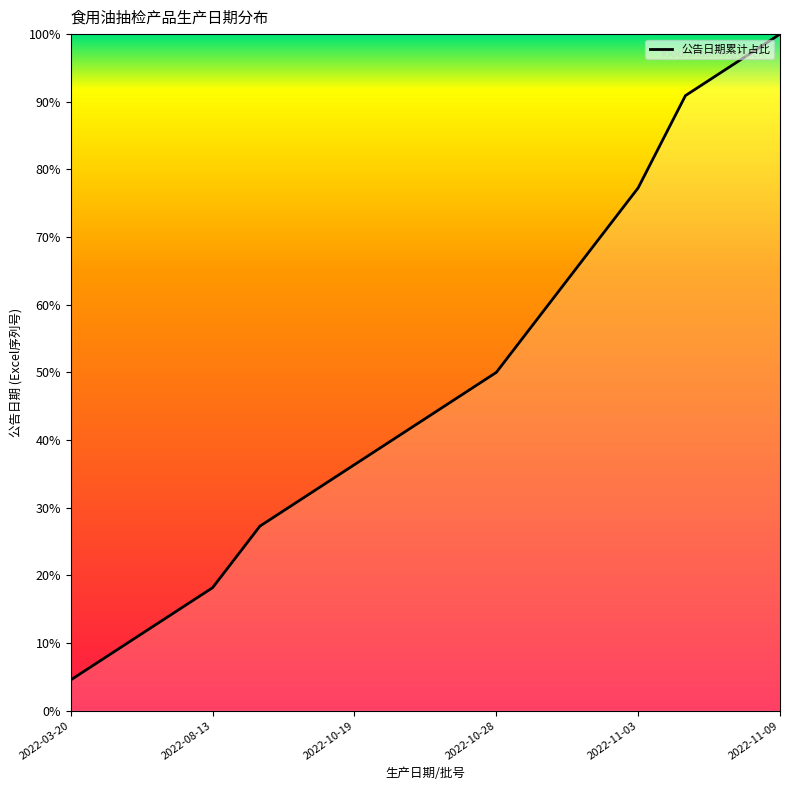

How many lines are shown in the chart?

1